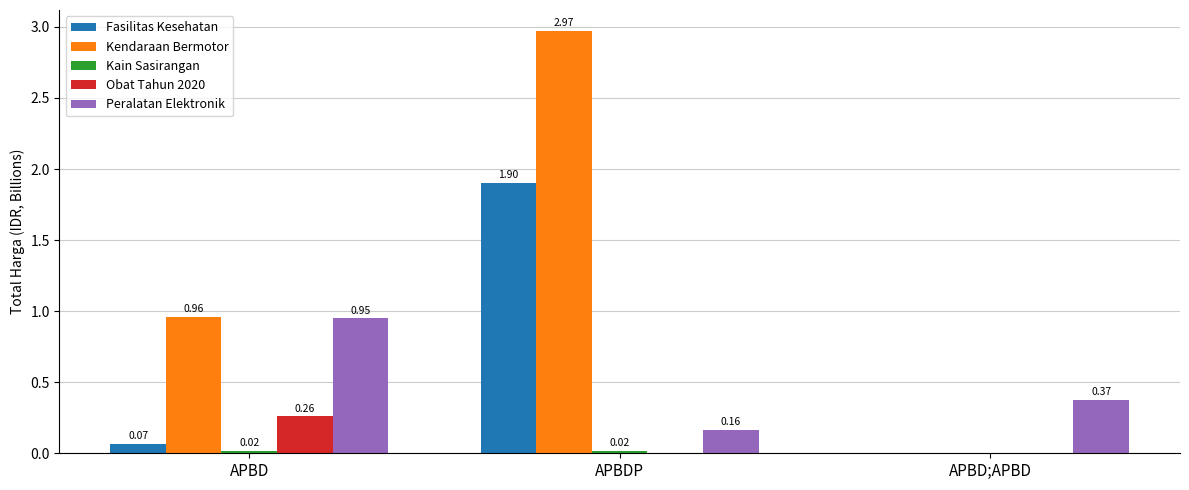

Which series has the largest total across all categories?

Kendaraan Bermotor